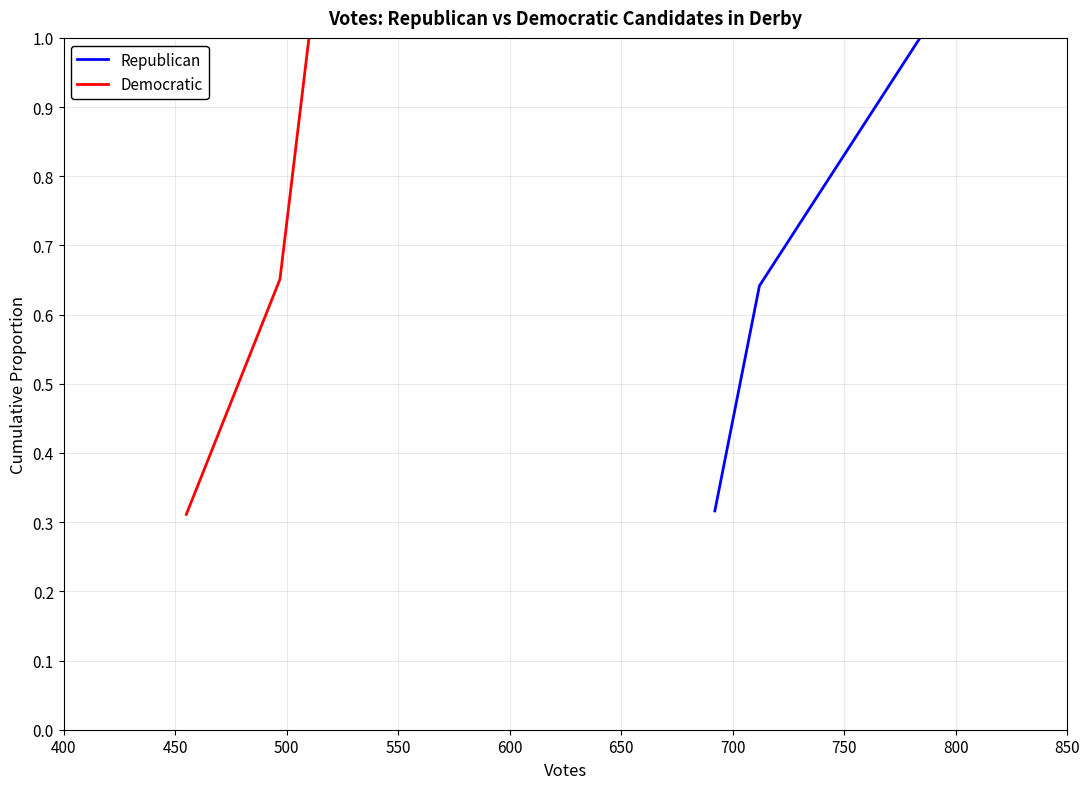

Count the number of categories in the chart.

3